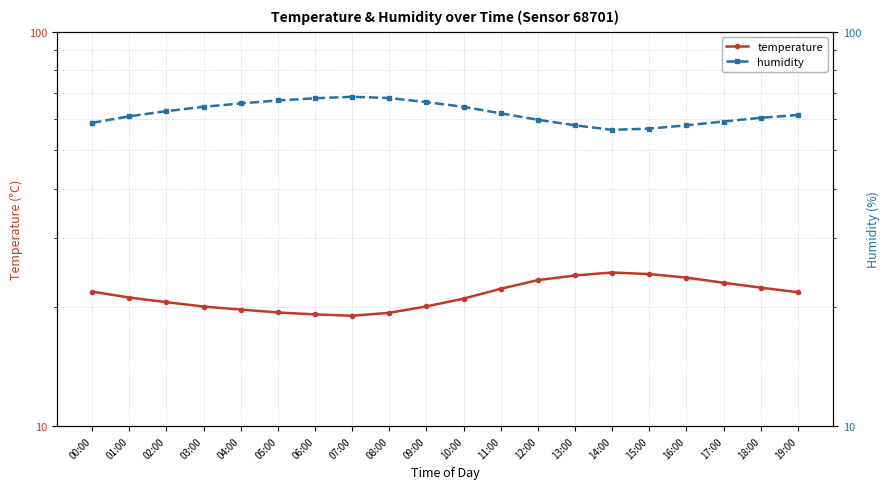

Between 14:00 and 17:00, which series saw the biggest shift?

humidity